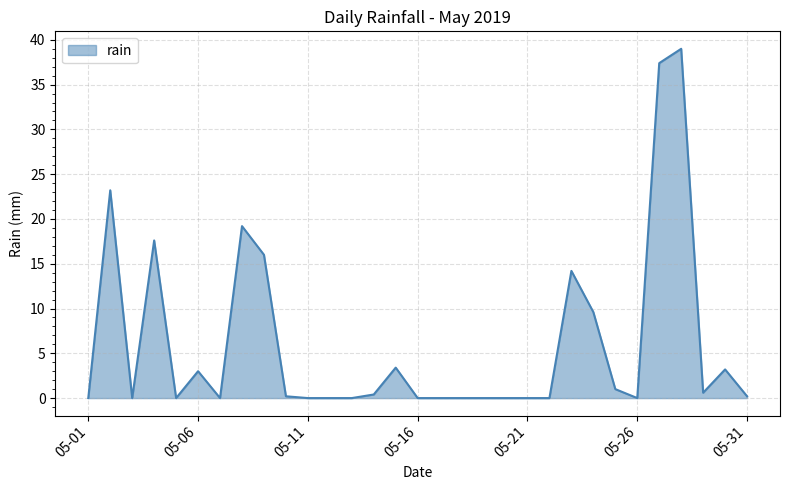

What is the difference between the maximum and minimum values?

39.0